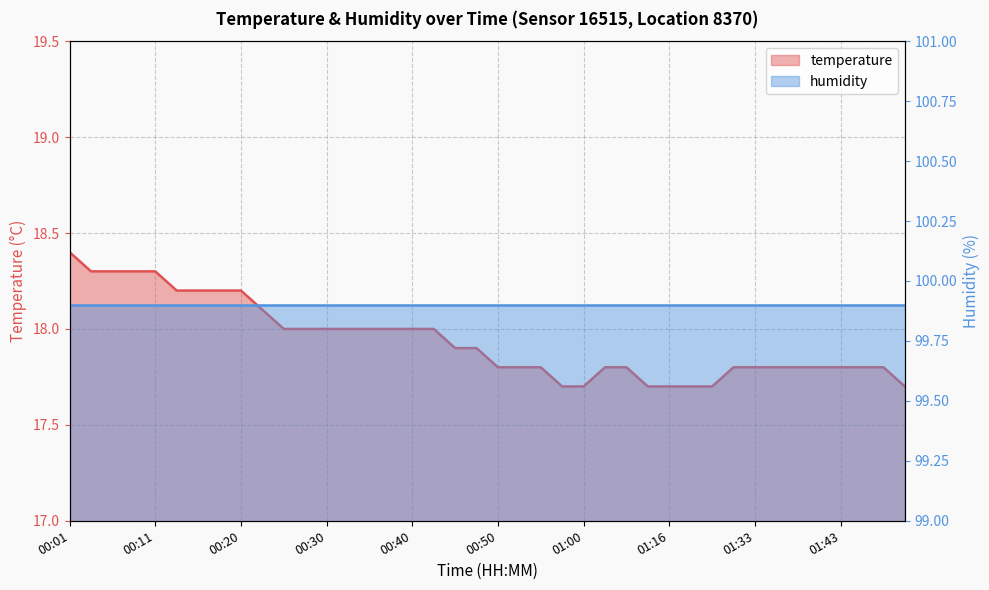

What is the label of the 24th point from the right?

00:40